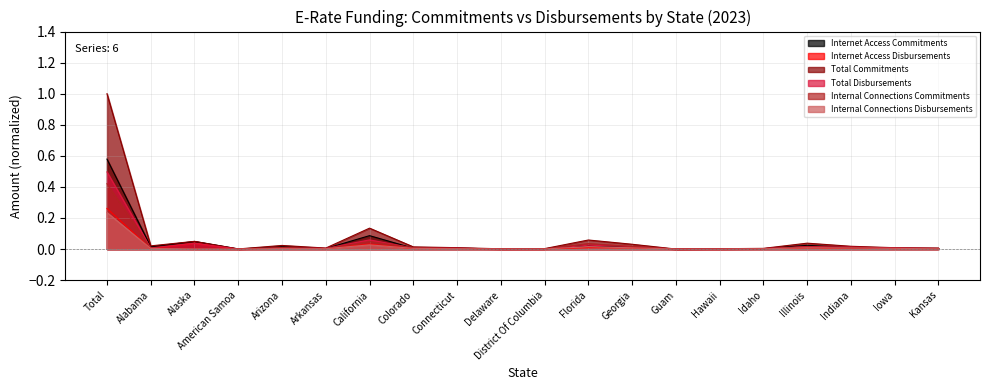

At which category does Total Commitments reach its first local valley?

Alabama